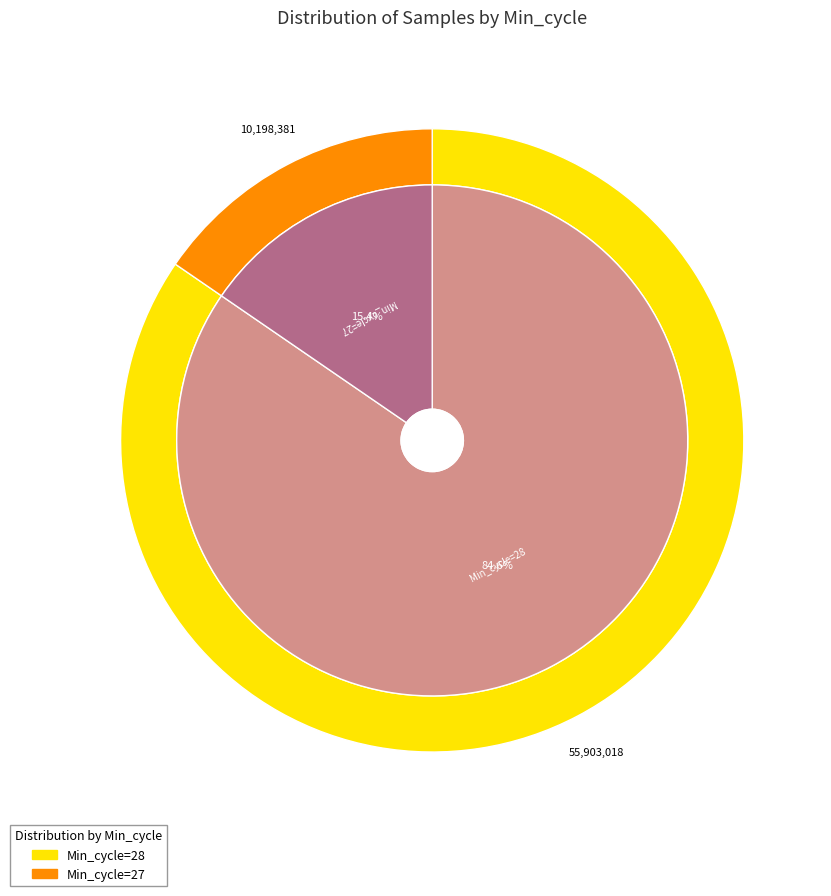

Does 28 represent more than half of the total?

No